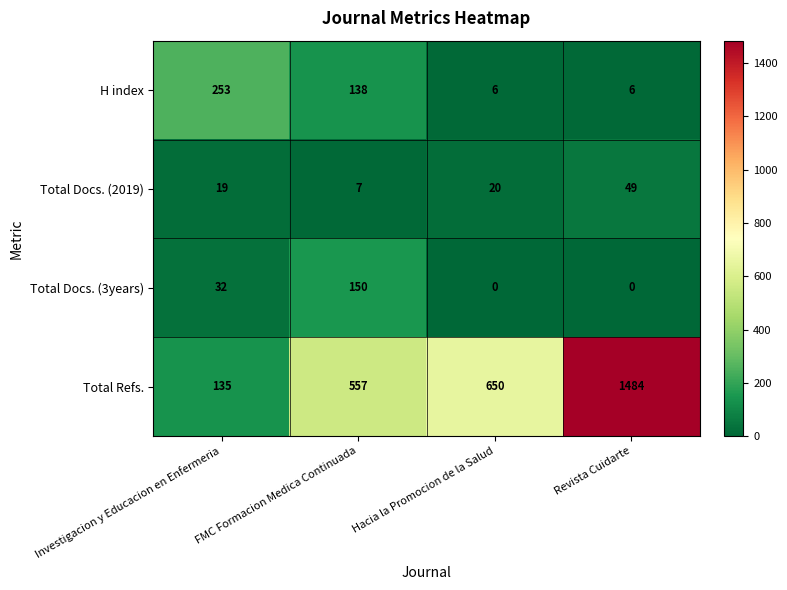

What is the greatest value displayed?

1484